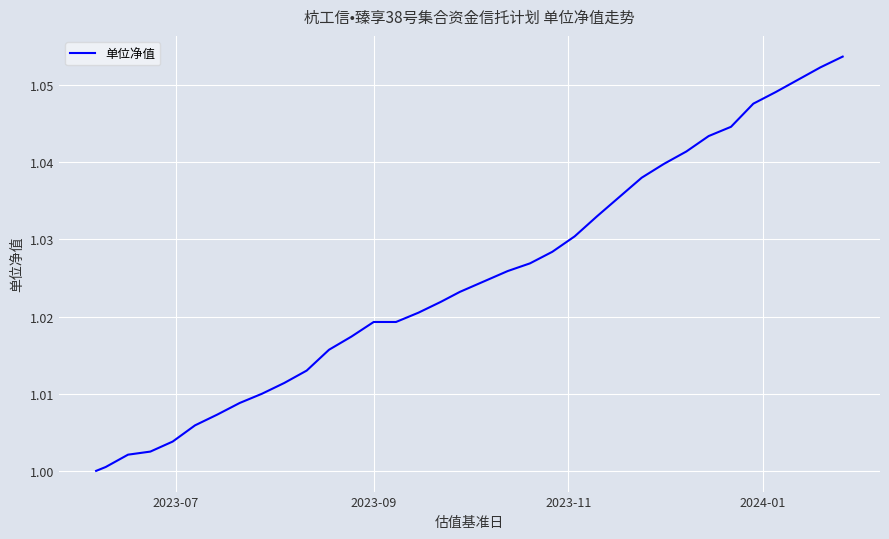

Is this an area chart (filled region under the line)?

No